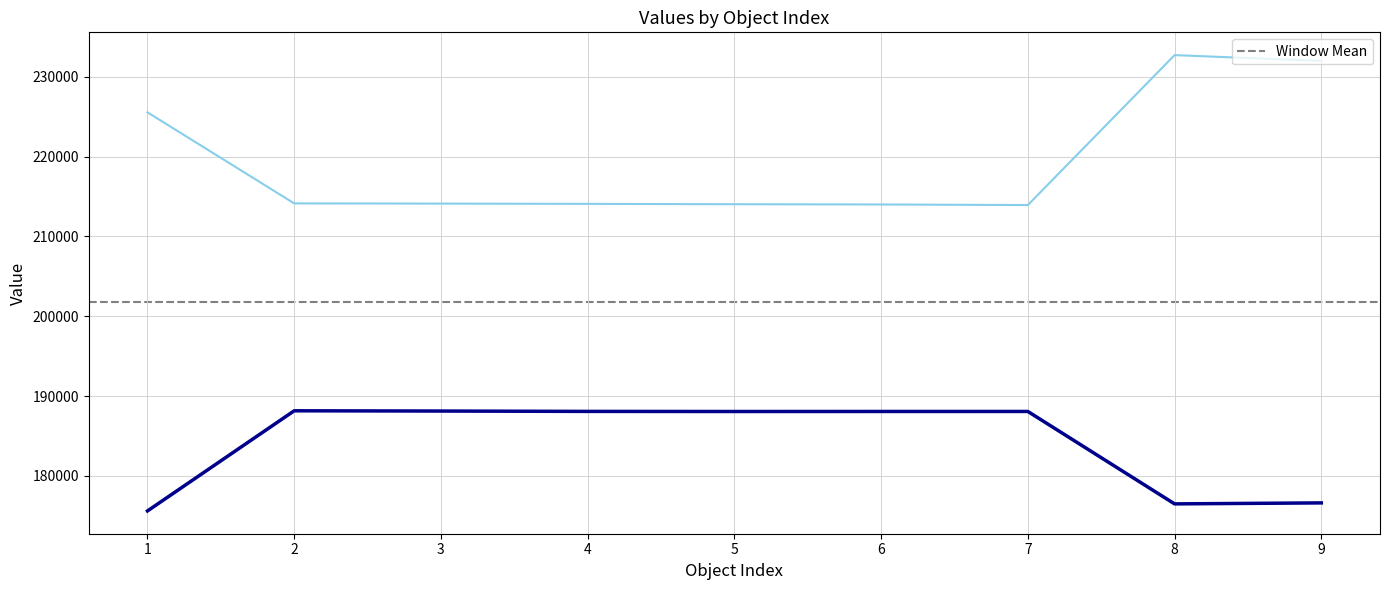

Rank the series by their average value, from highest to lowest.

_1, _2